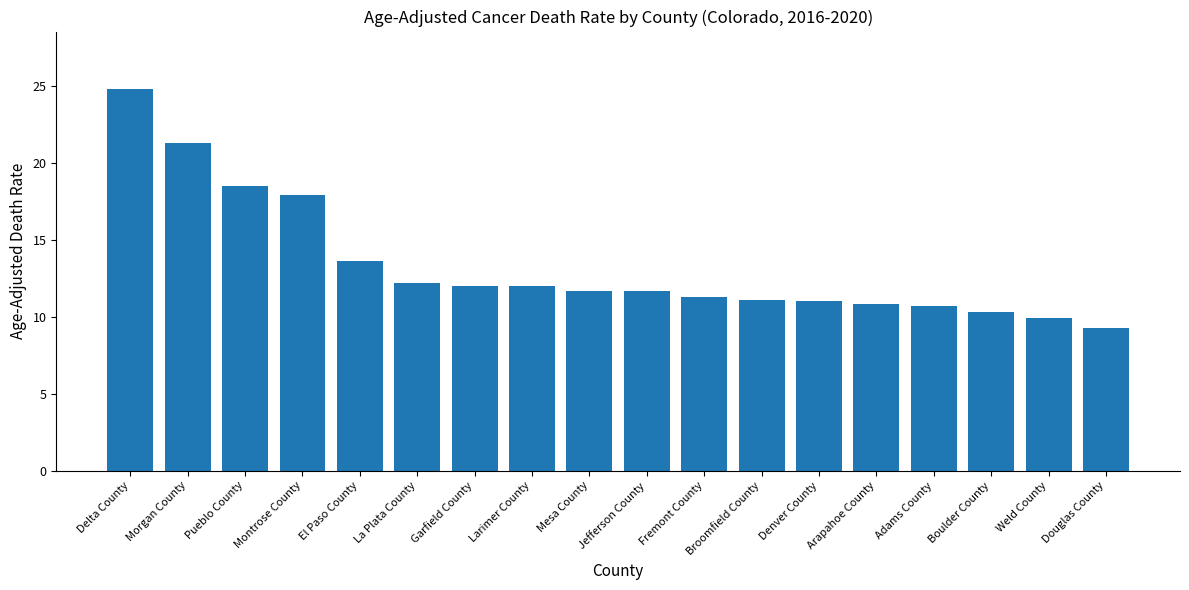

The value at Arapahoe County is 10.8. True or false?

True